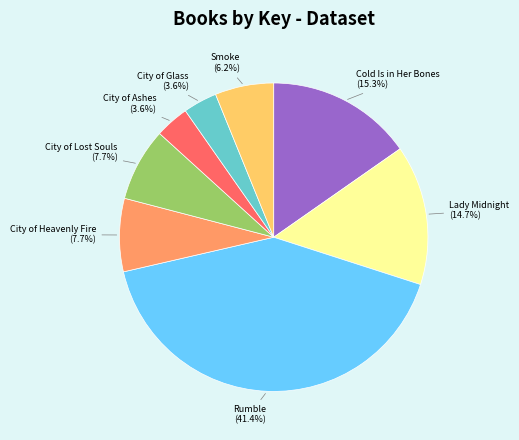

Is there any slice that represents more than half of the pie?

No